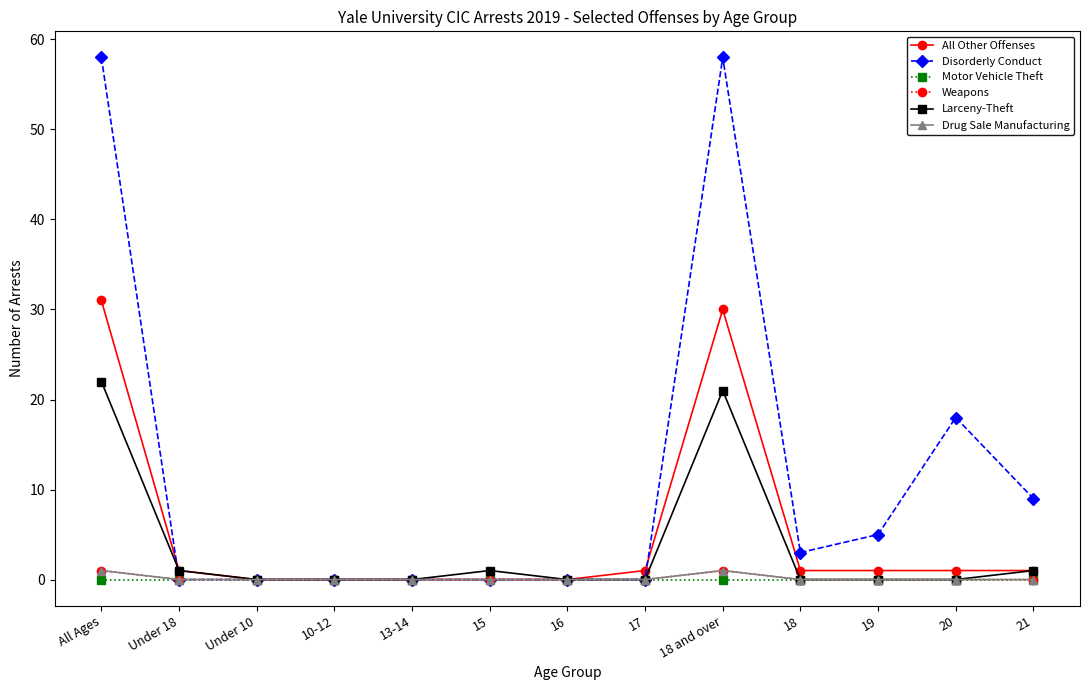

What is the approximate value of Drug Sale Manufacturing at All Ages?

1